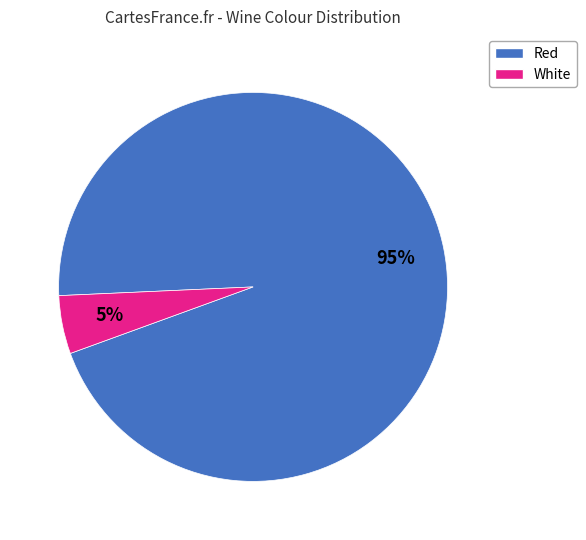

The White slice represents 5% of the pie. True or false?

True